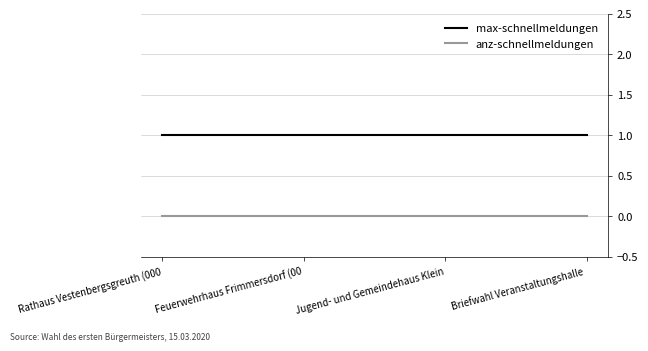

What position from the right is Jugend- und Gemeindehaus Klein?

2